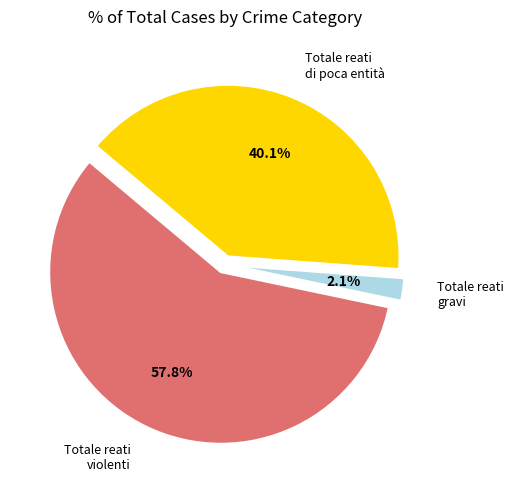

Approximately how many times larger is the value at Totale reati di poca entità compared to Totale reati gravi (compiuti)?

19.0